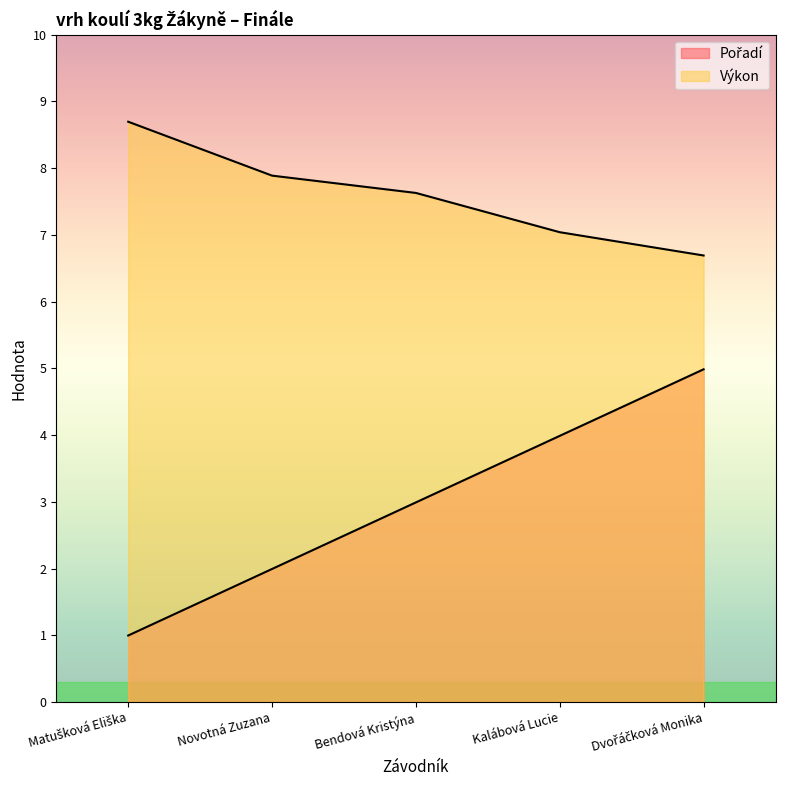

True or false: Pořadí and Výkon cross at least once.

False